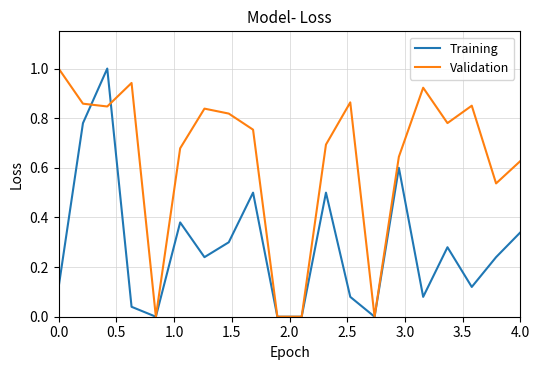

What is the greatest value displayed?

1.0